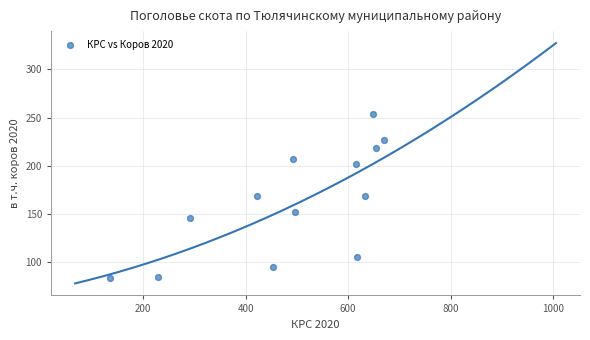

What is the range of X values (max minus min)?

535